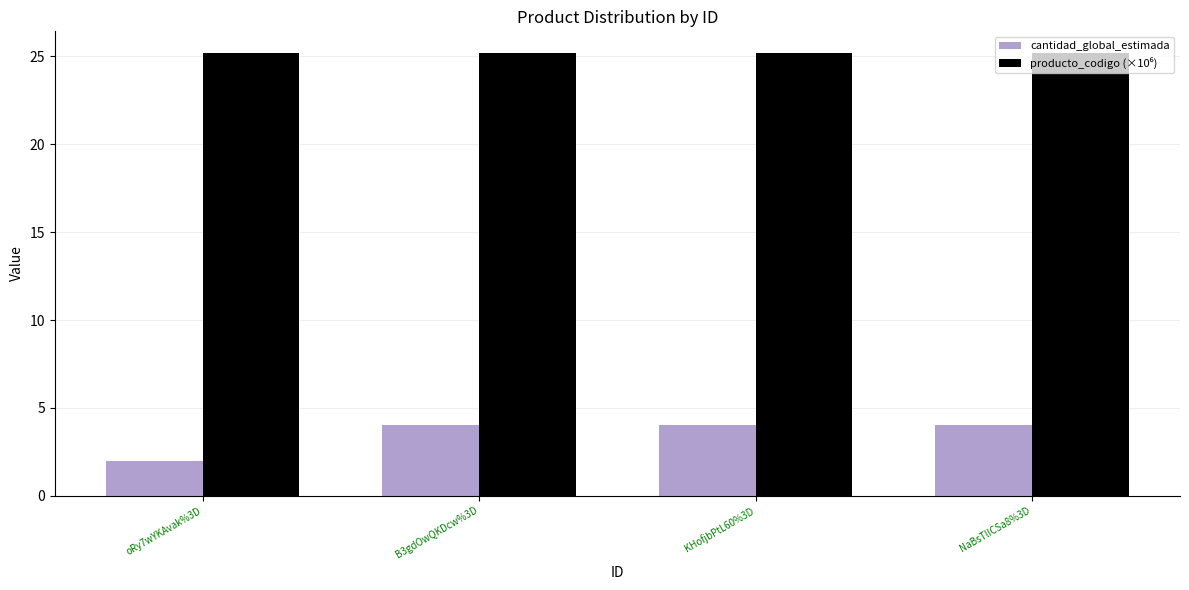

How many bars are there in total?

8